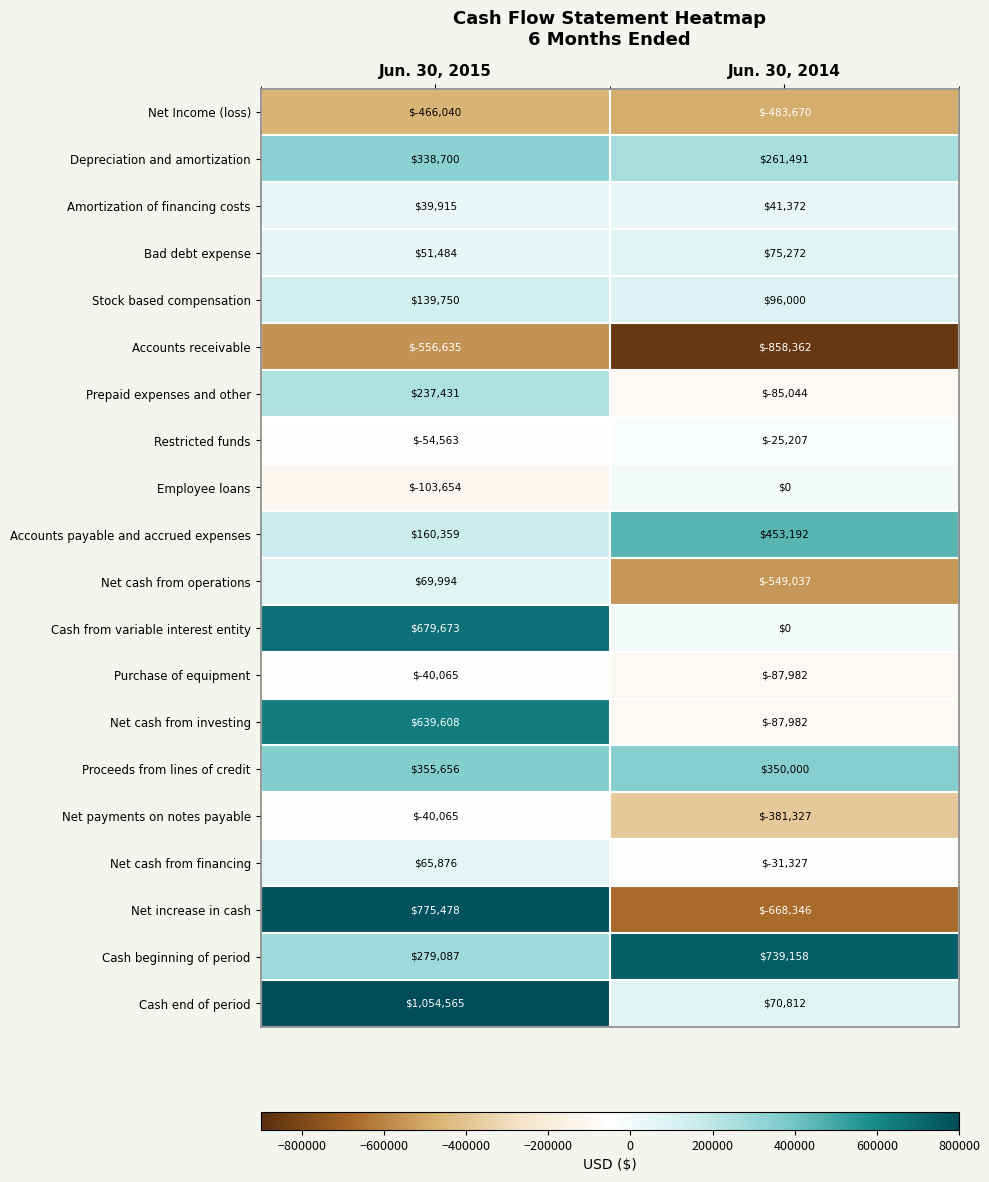

Rank the categories by Net cash from investing value from highest to lowest.

Jun. 30, 2015, Jun. 30, 2014